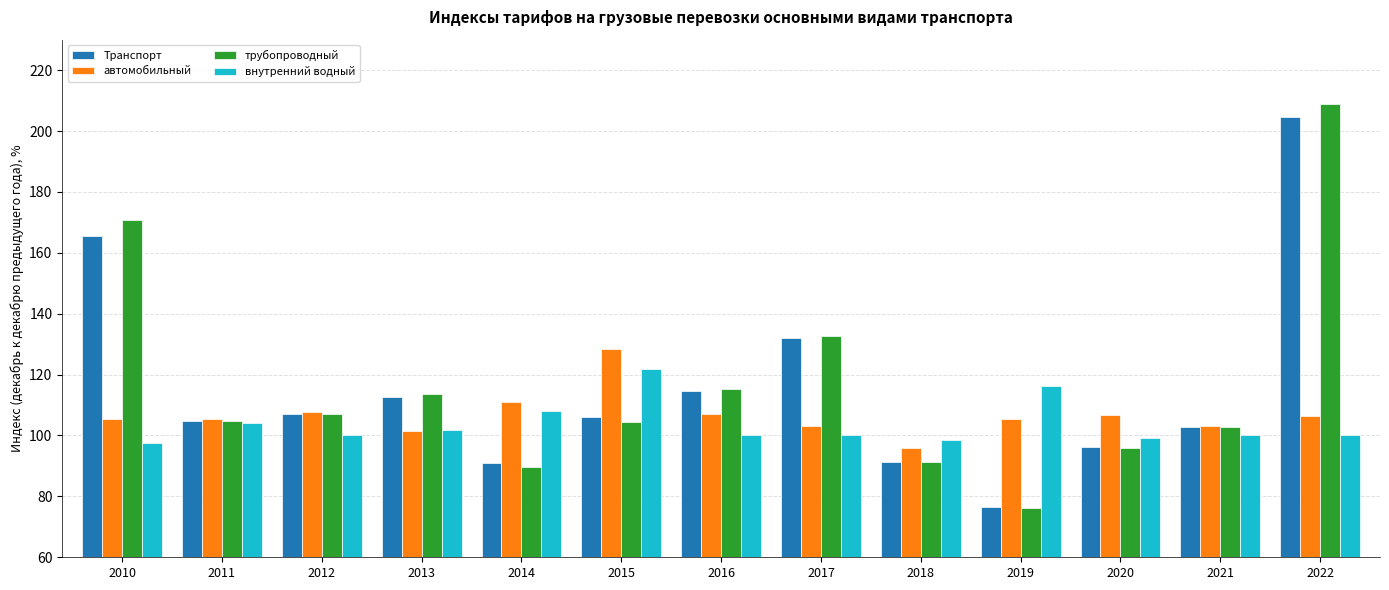

What is the minimum value shown in the chart?

76.2